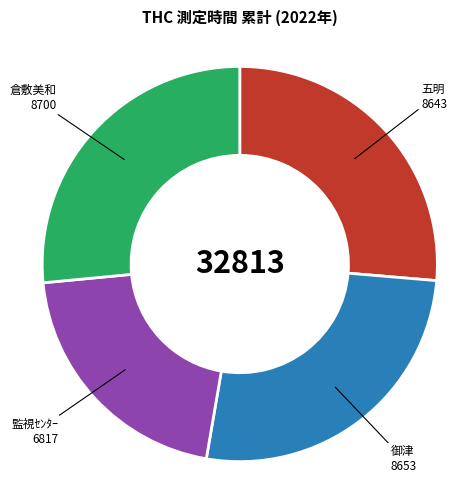

The 監視ｾﾝﾀｰ slice represents 21% of the pie. True or false?

True